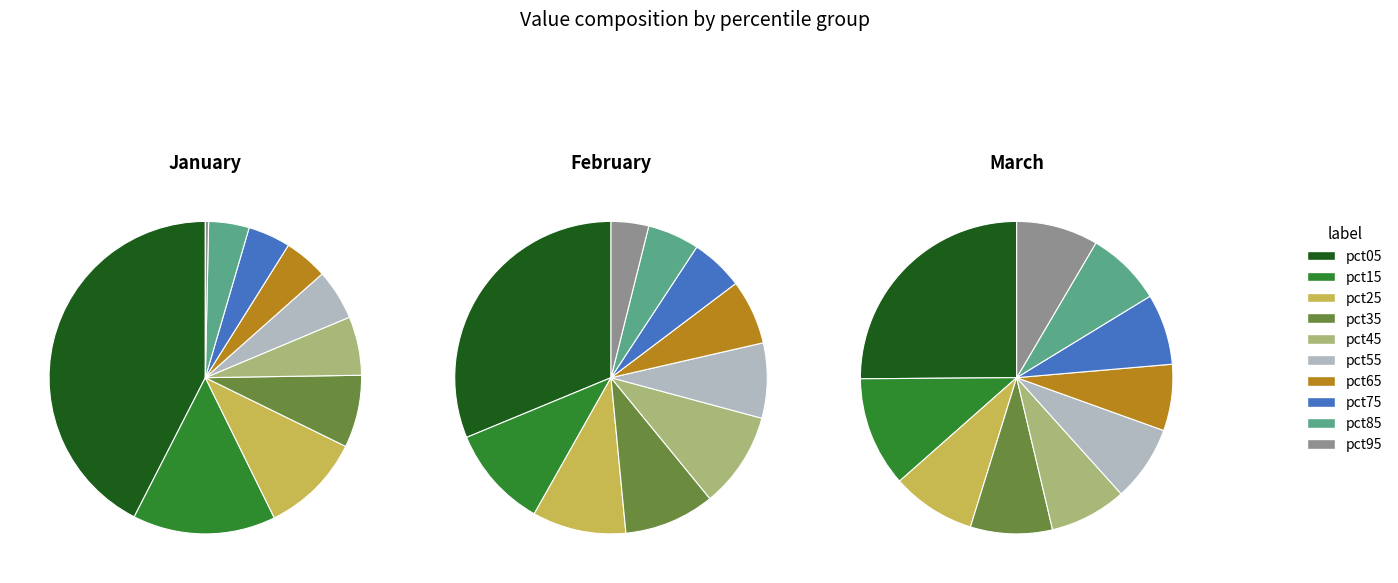

What is the largest slice in the pie chart?

pct05